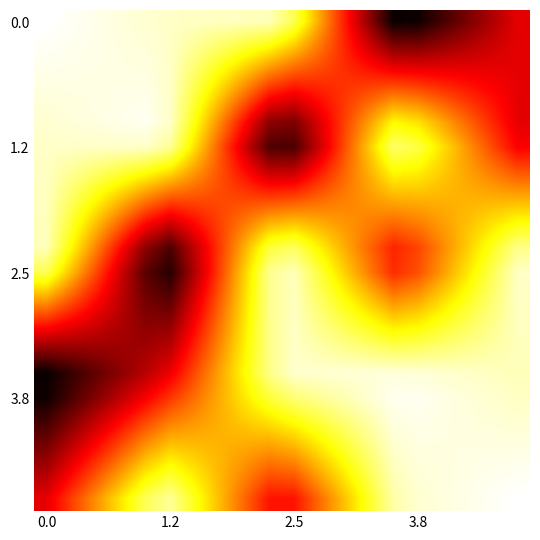

How many series are shown in this chart?

20